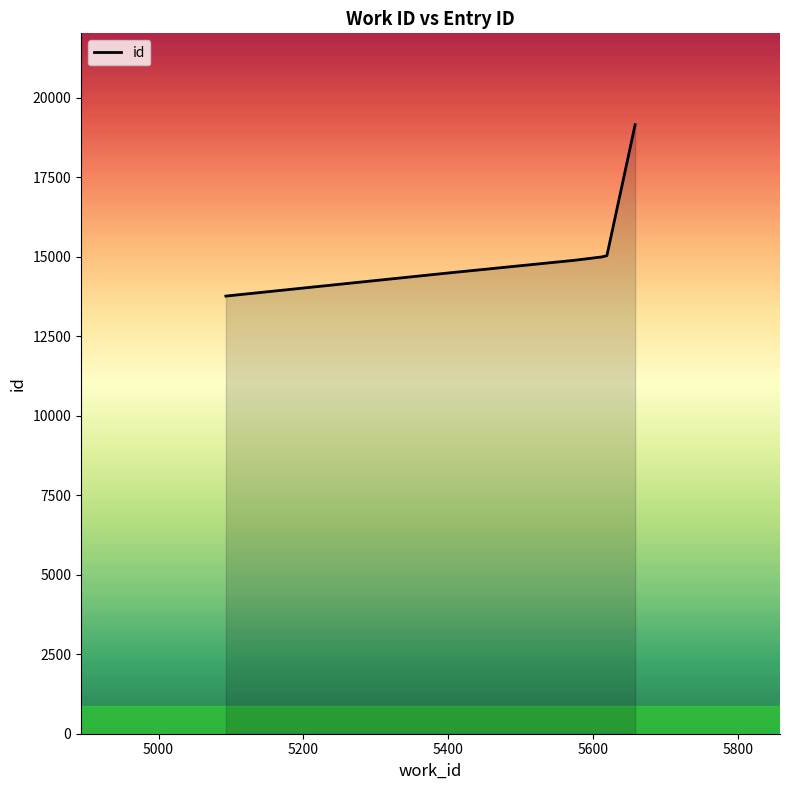

What is the greatest value displayed?

19154